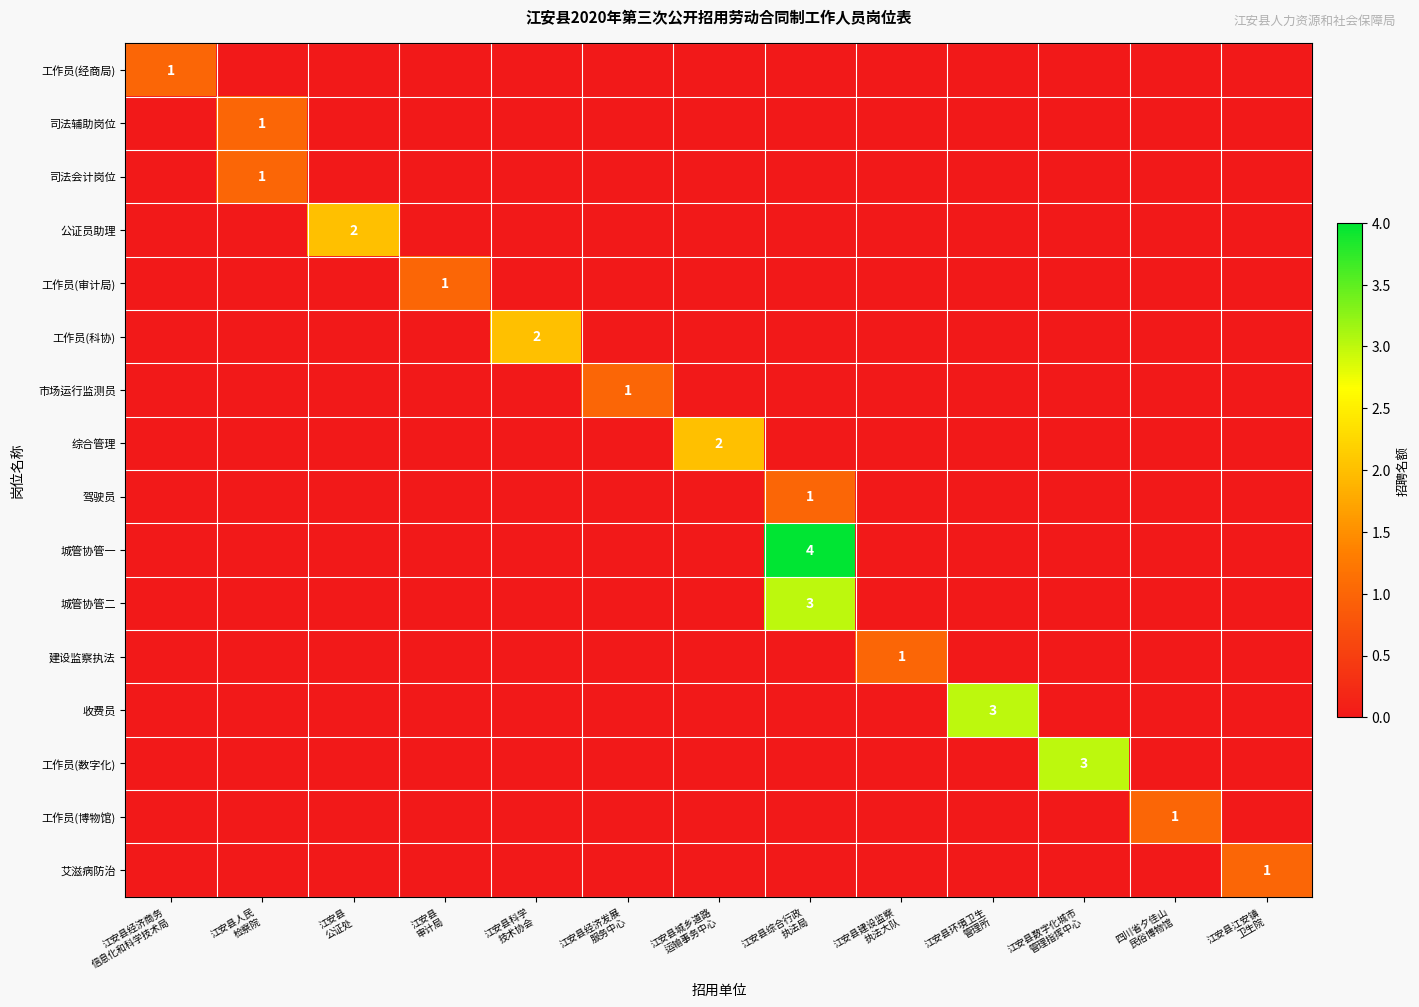

What is the difference between the maximum and minimum values in the 工作员(经商局) series?

1